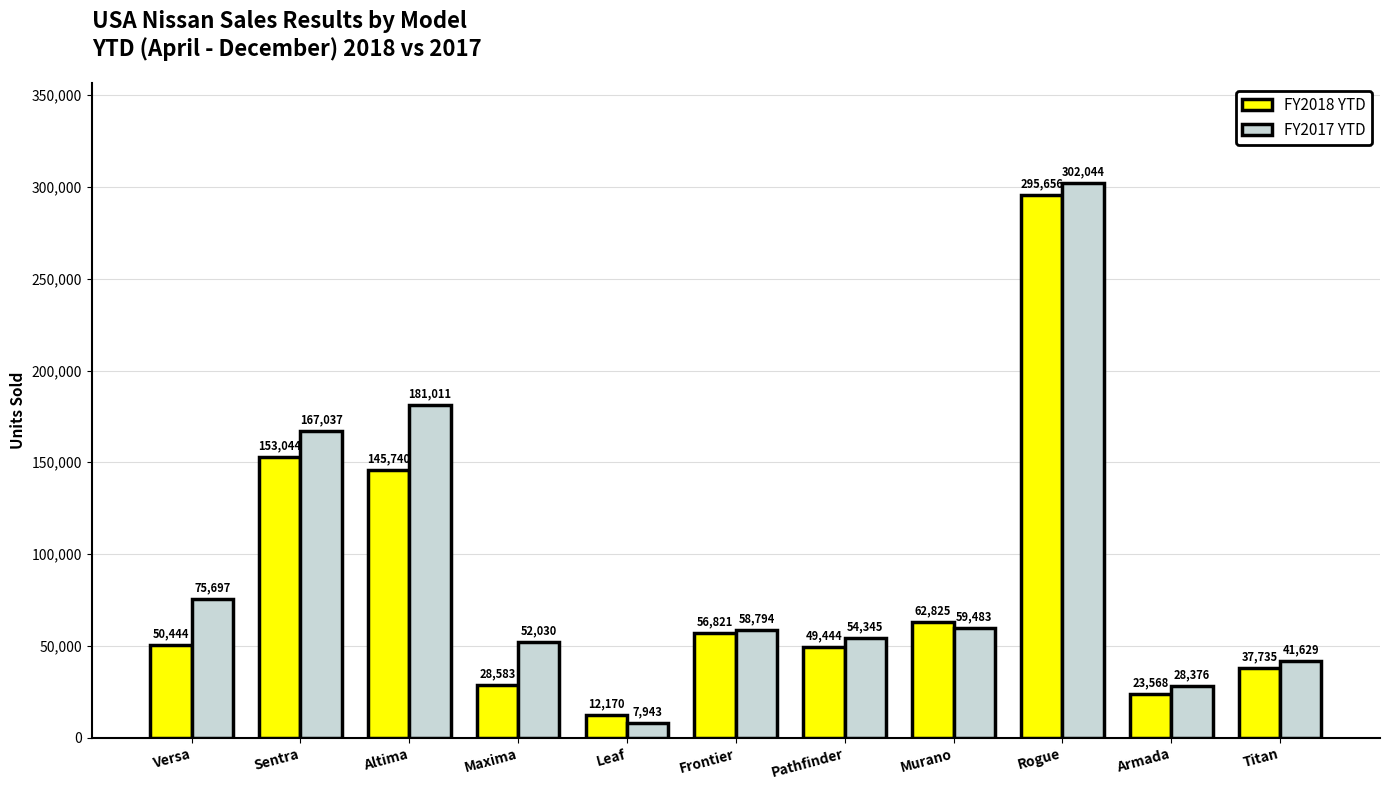

Reading left to right, transcribe all the data shown in this chart.

FY2018 YTD: Versa=50444	Sentra=153044	Altima=145740	Maxima=28583	Leaf=12170	Frontier=56821	Pathfinder=49444	Murano=62825	Rogue=295656	Armada=23568	Titan=37735
FY2017 YTD: Versa=75697	Sentra=167037	Altima=181011	Maxima=52030	Leaf=7943	Frontier=58794	Pathfinder=54345	Murano=59483	Rogue=302044	Armada=28376	Titan=41629